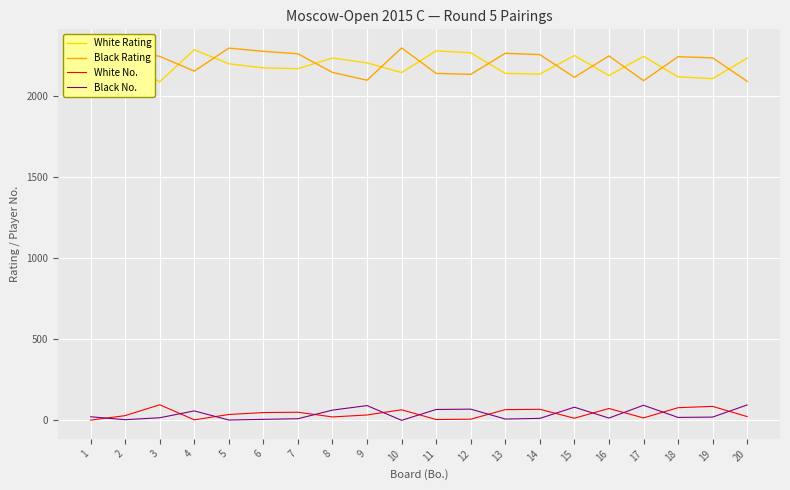

What is the value of the Black Rating point at the 5th from the left?

2297